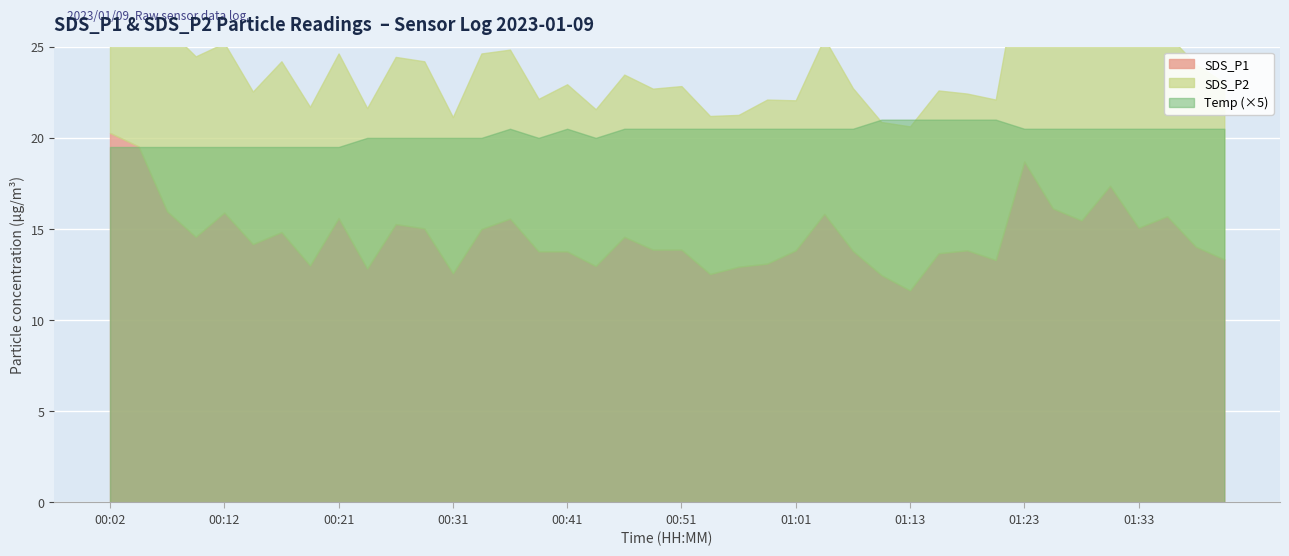

Which series has the widest spread of values?

SDS_P1